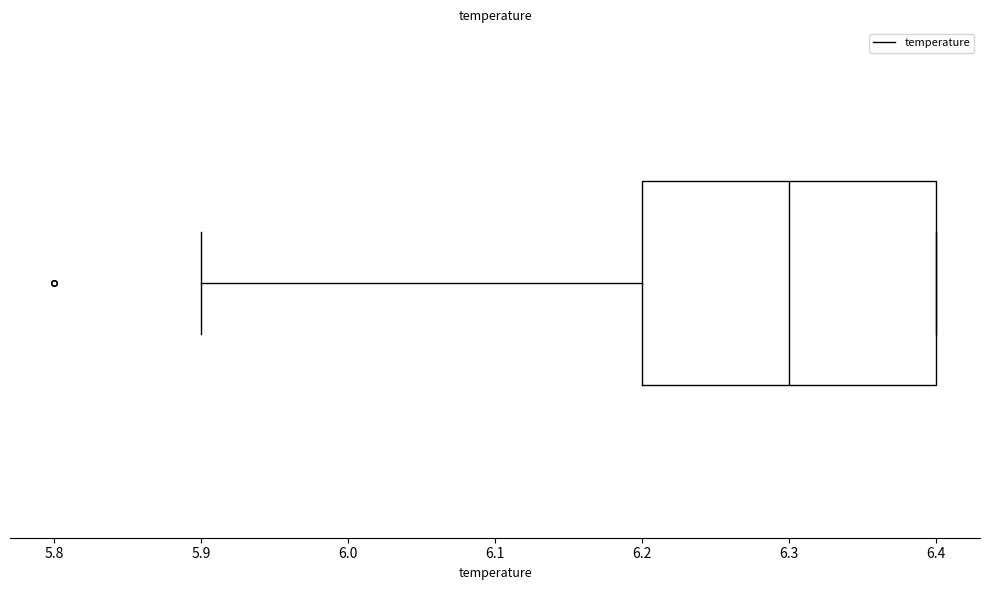

Where is the left edge of the box on the x-axis? The values are not printed on the chart, so give them approximately, as read against the axis.

6.2